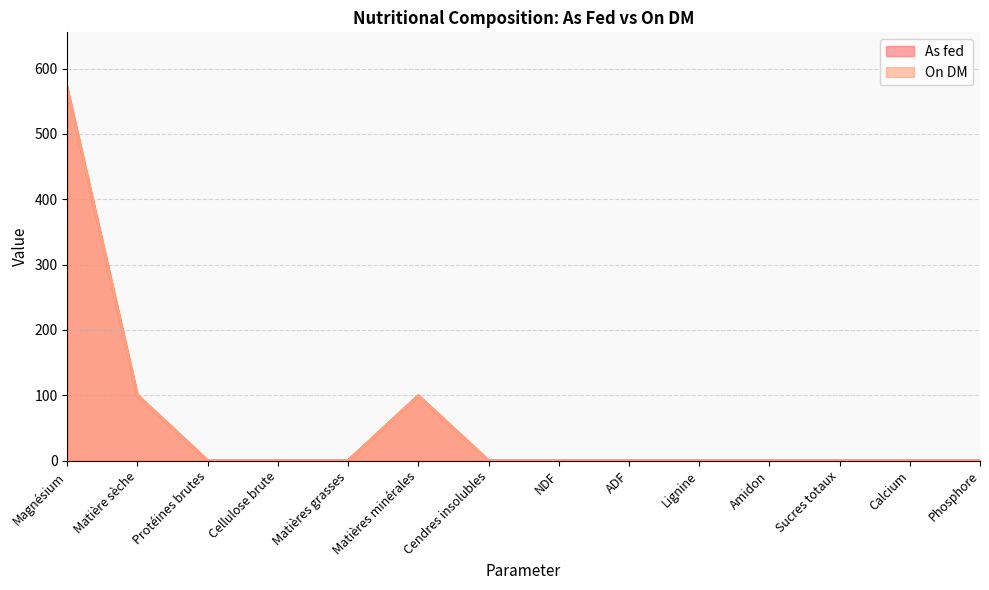

Is the value of On DM at Matières grasses greater than the value of As fed at Magnésium?

No